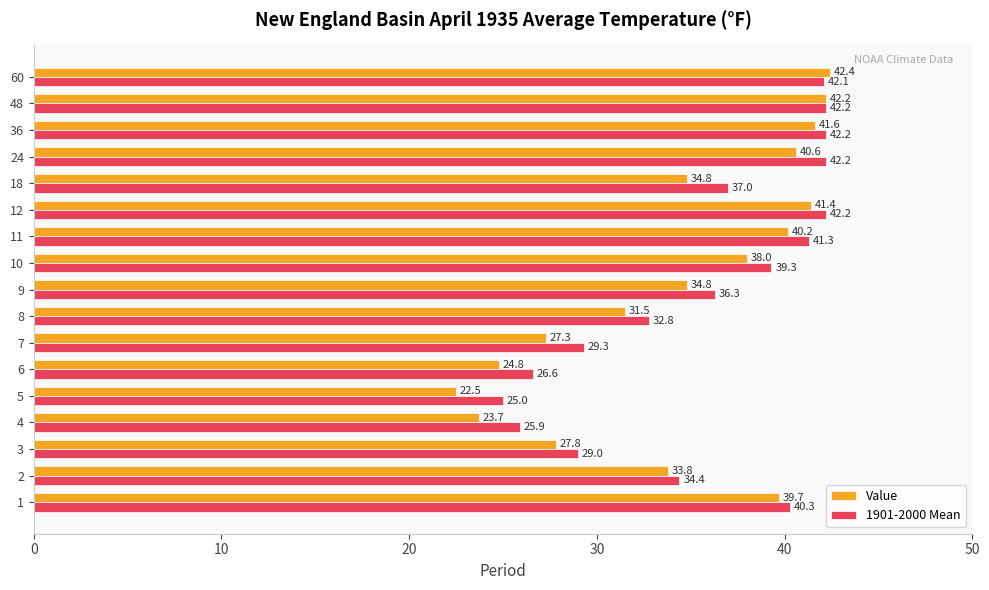

What is the minimum value shown in the chart?

22.5